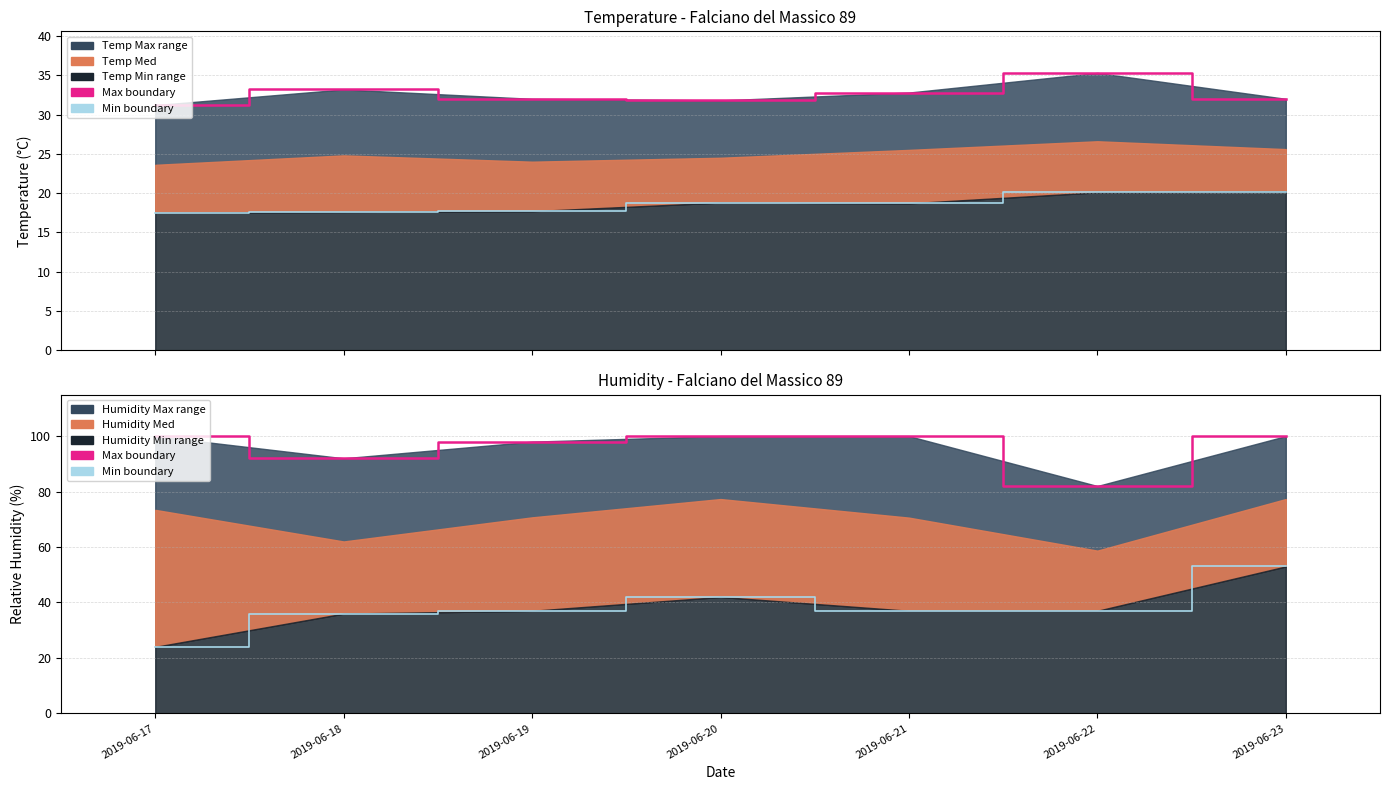

True or false: Humidity Min line and Humidity Max line intersect in this chart.

False